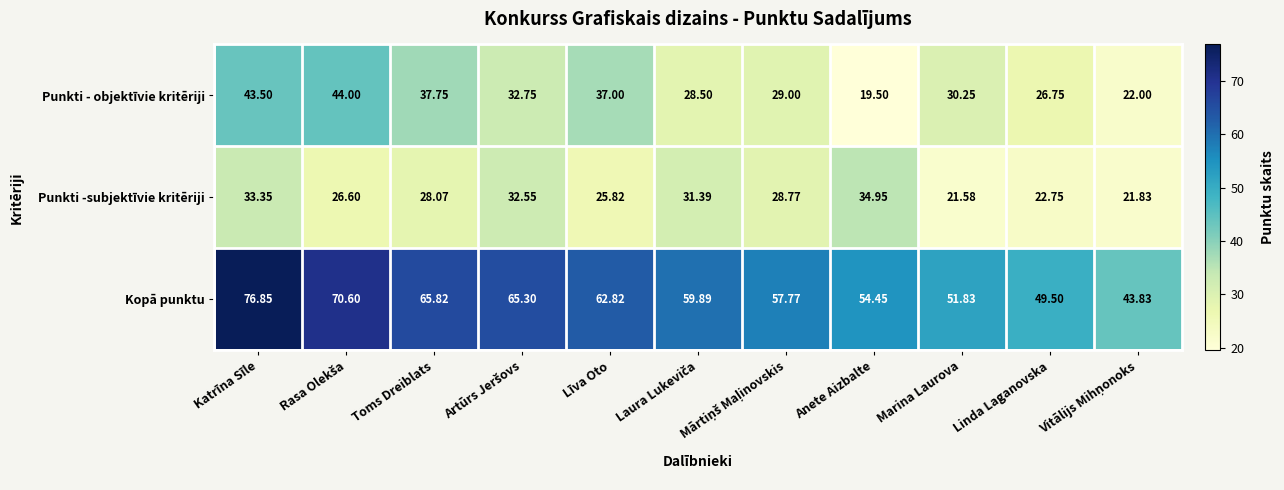

How many series are shown in this chart?

3